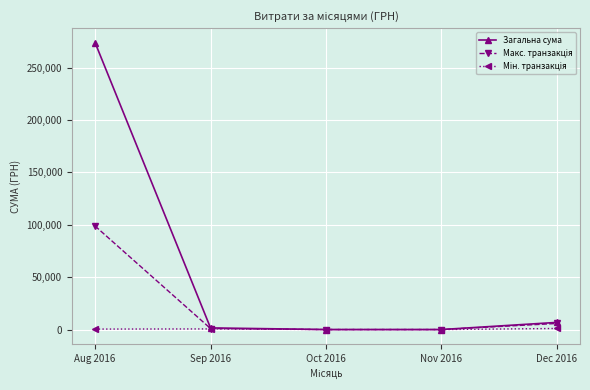

Count the number of data series in this chart.

3